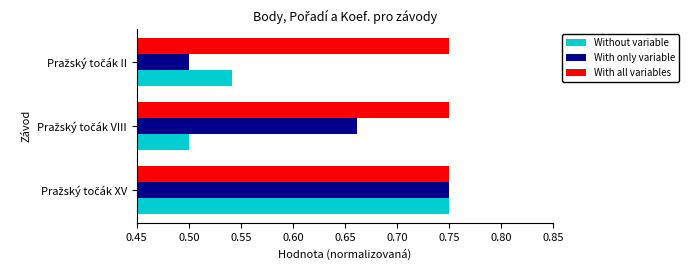

List the series in order of their overall mean, highest first.

With all variables, With only variable, Without variable